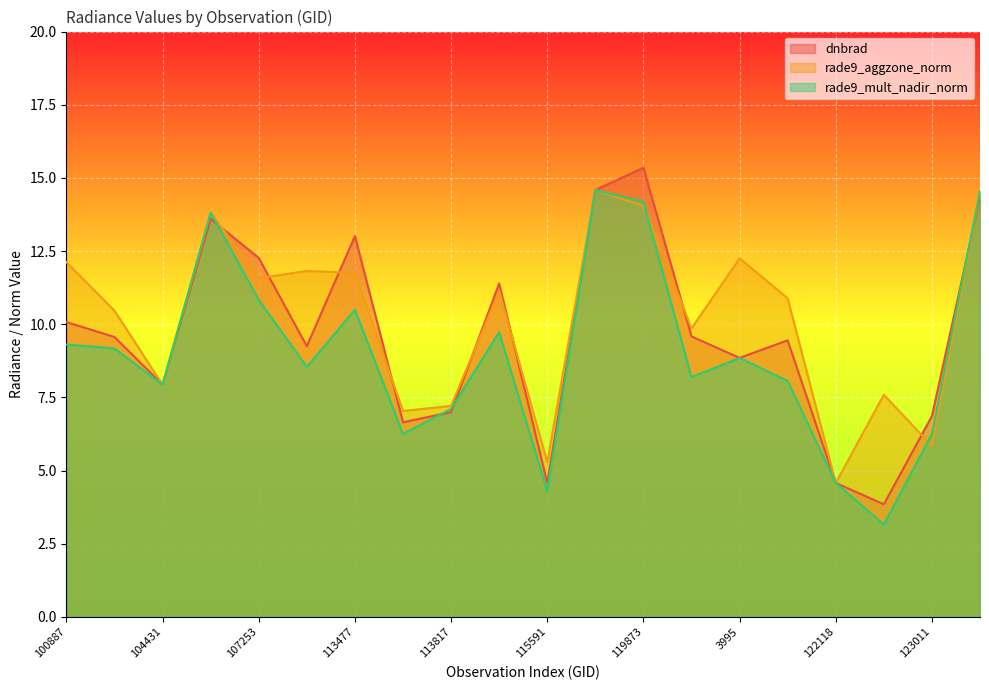

What is the maximum value for rade9_aggzone_norm?

14.6